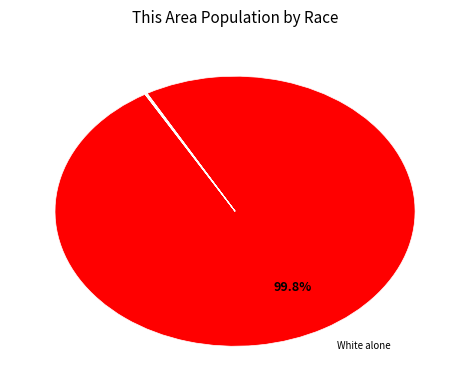

What is the smallest slice in the pie chart?

Native Hawaiian and Other Pacific